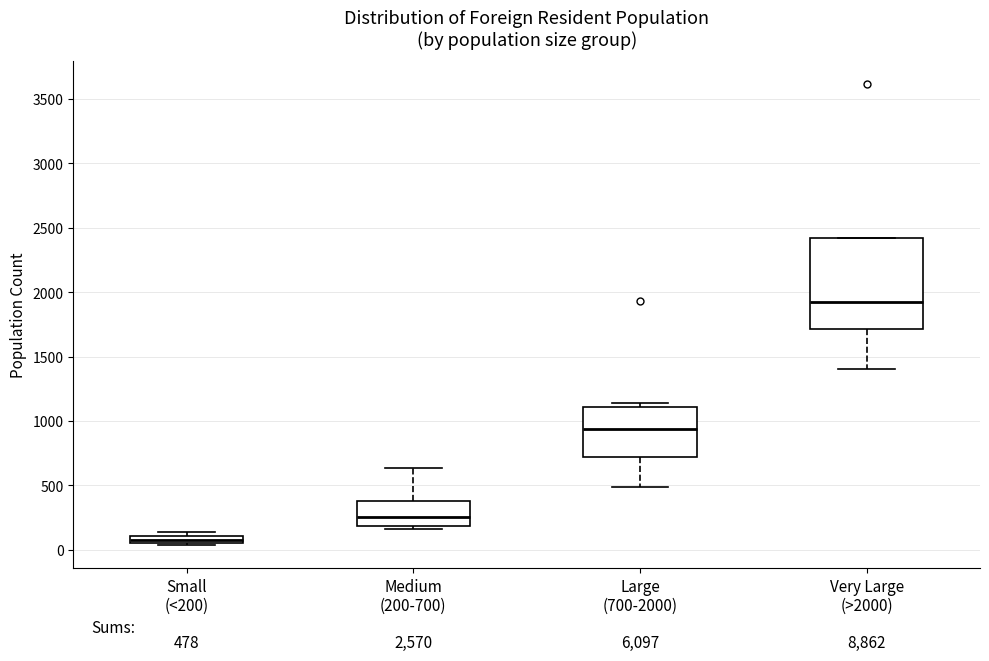

Comparing the boxes themselves (not the whiskers), which one is the tallest?

Very Large (>2000)